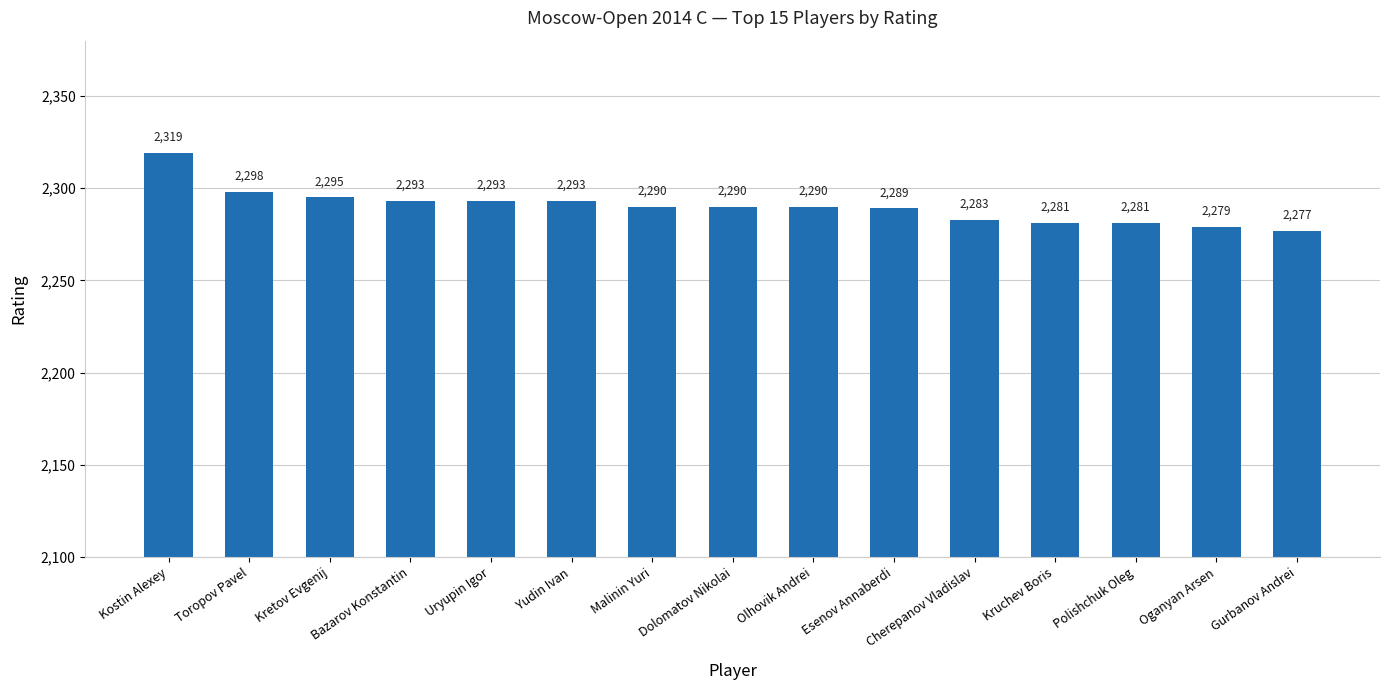

What is the difference between the maximum and minimum values?

42